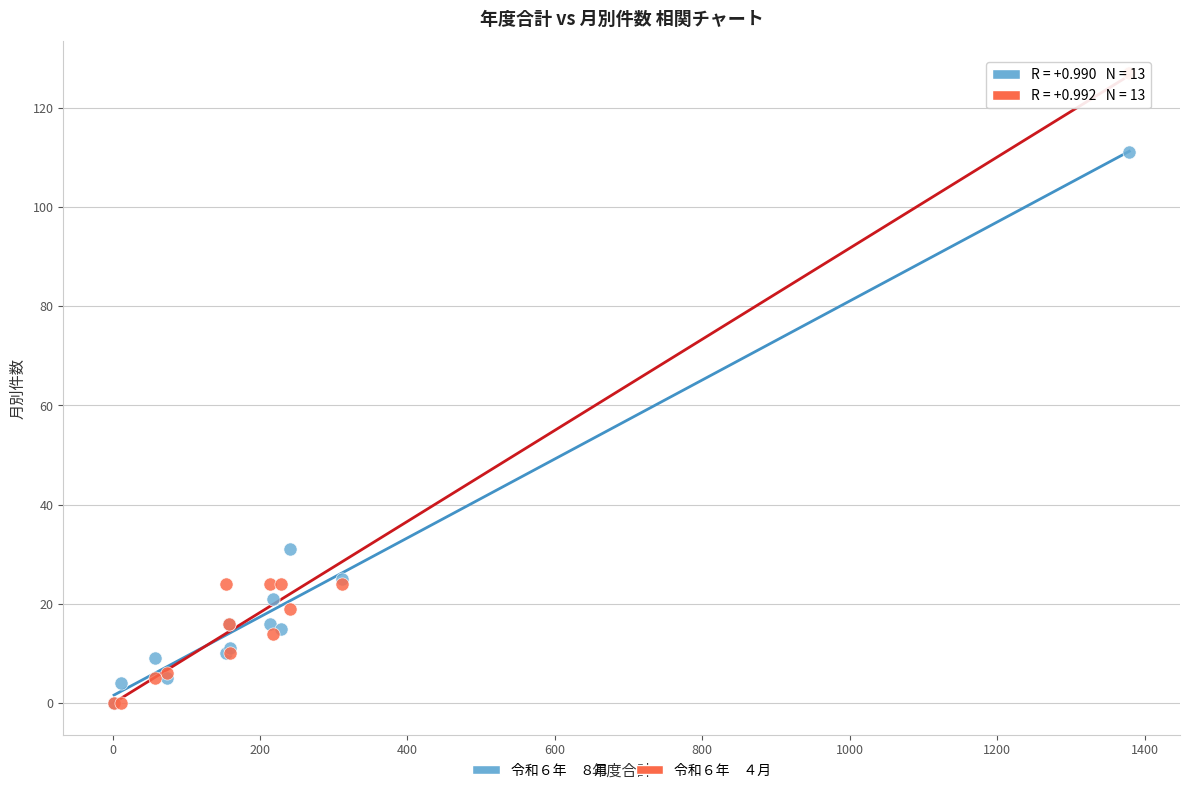

Across all series, what Y value is closest to 63?

31